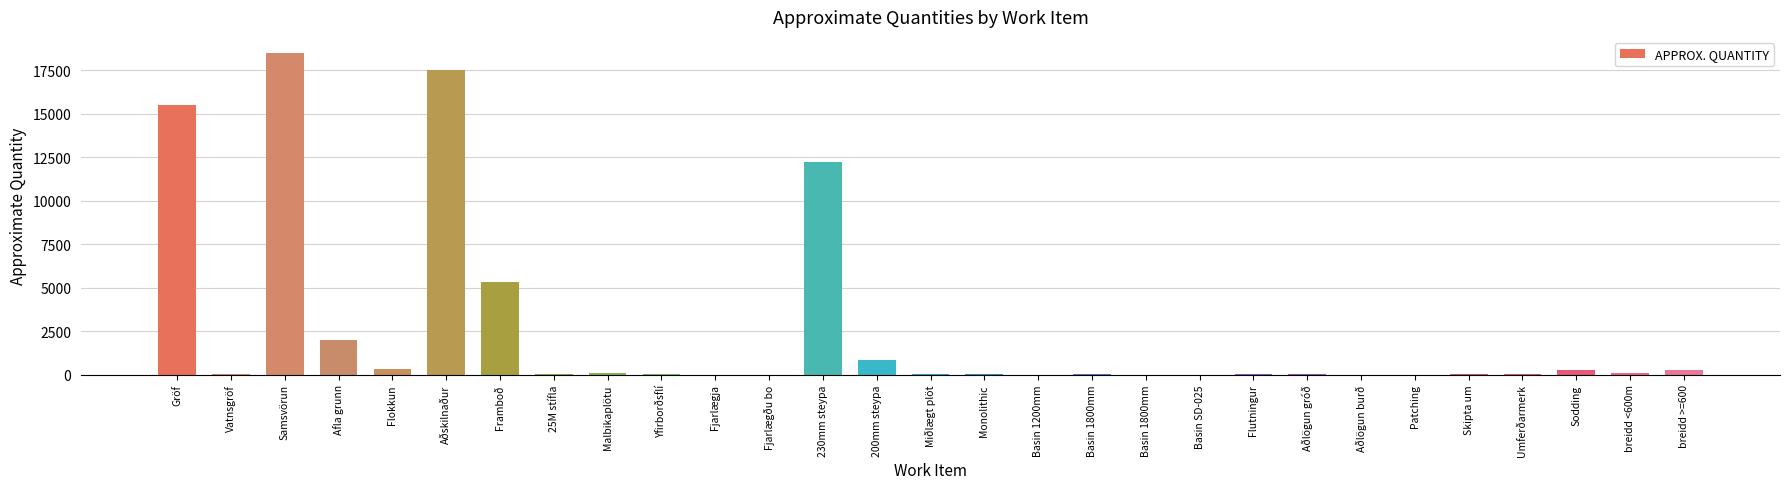

Reading left to right, extract all data points from this chart.

15500	40	18500	2000	350	17500	5300	10	100	54	3	5	12200	850	50	50	1	19	2	1	17	11	2	2	10	32	250	100	250